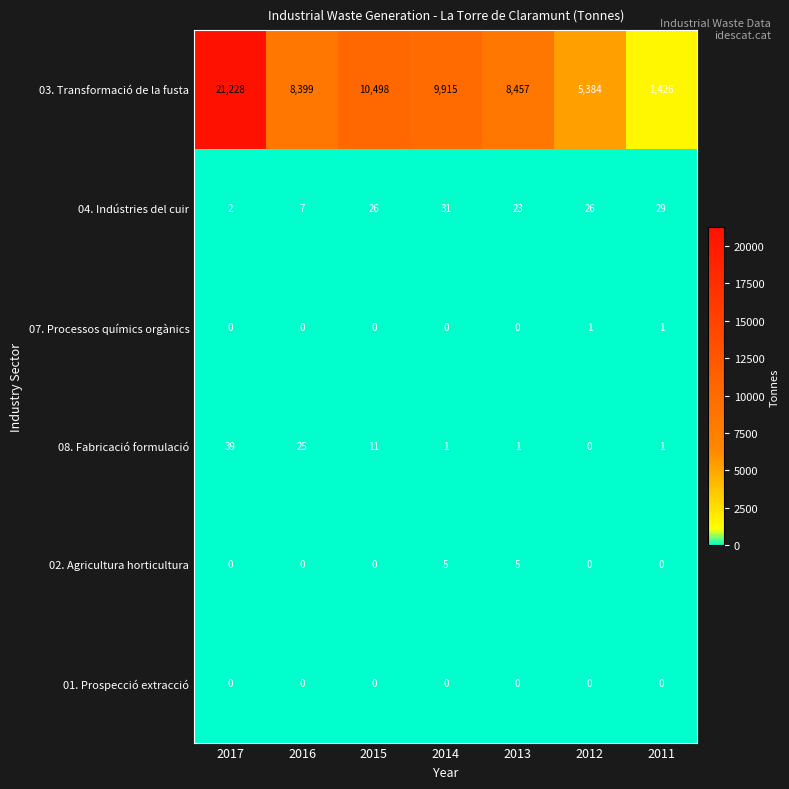

Which series changed the most between 2016 and 2015?

03. Transformació de la fusta